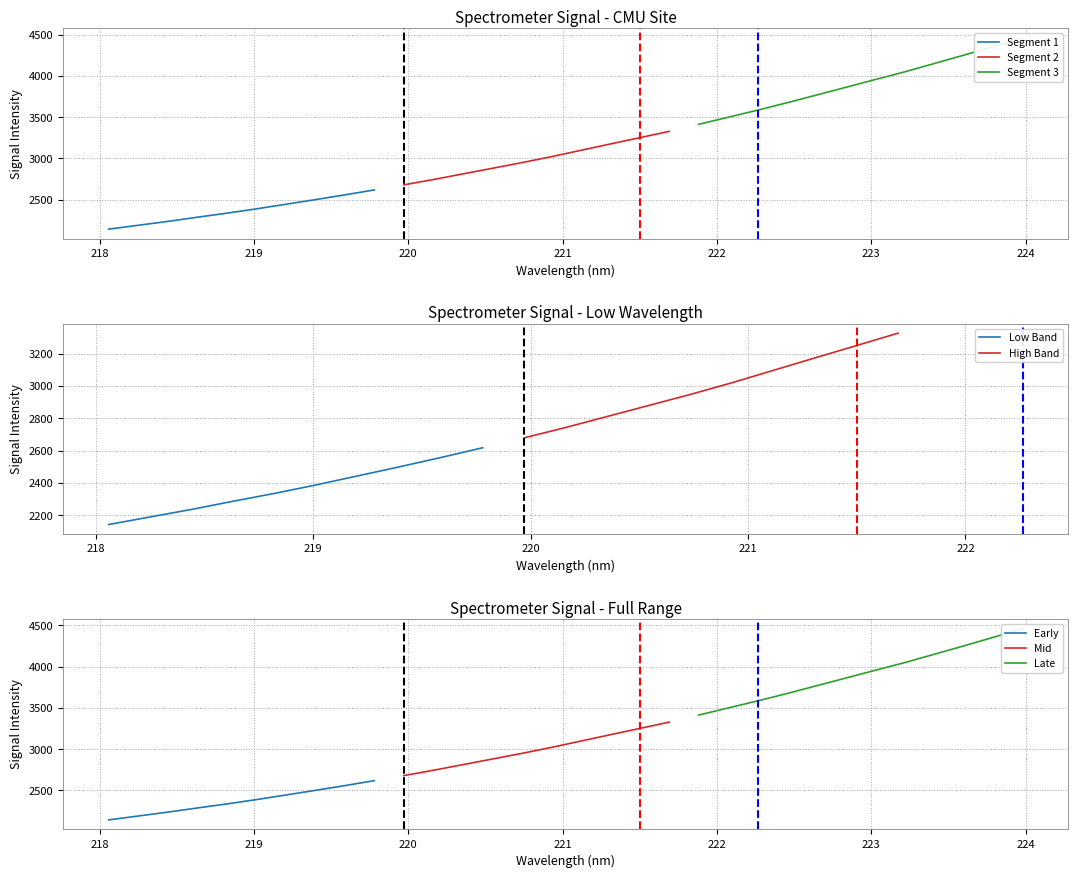

What is the change in value from 220.9264 to 221.8812?

+391.9